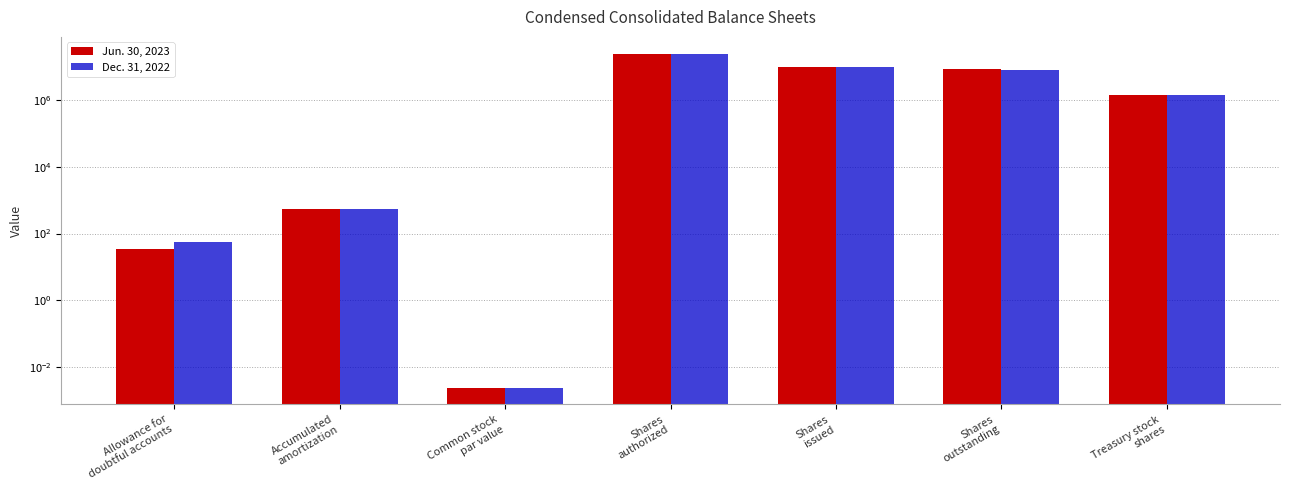

What is the label of the 5th bar from the left?

Shares
issued